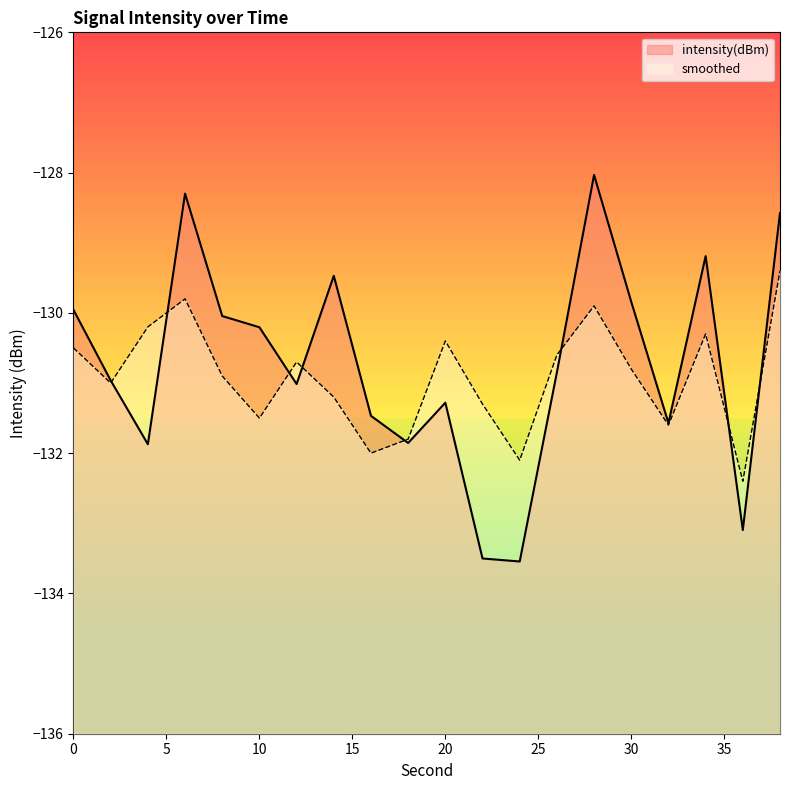

How many data points in smoothed are above -130?

3